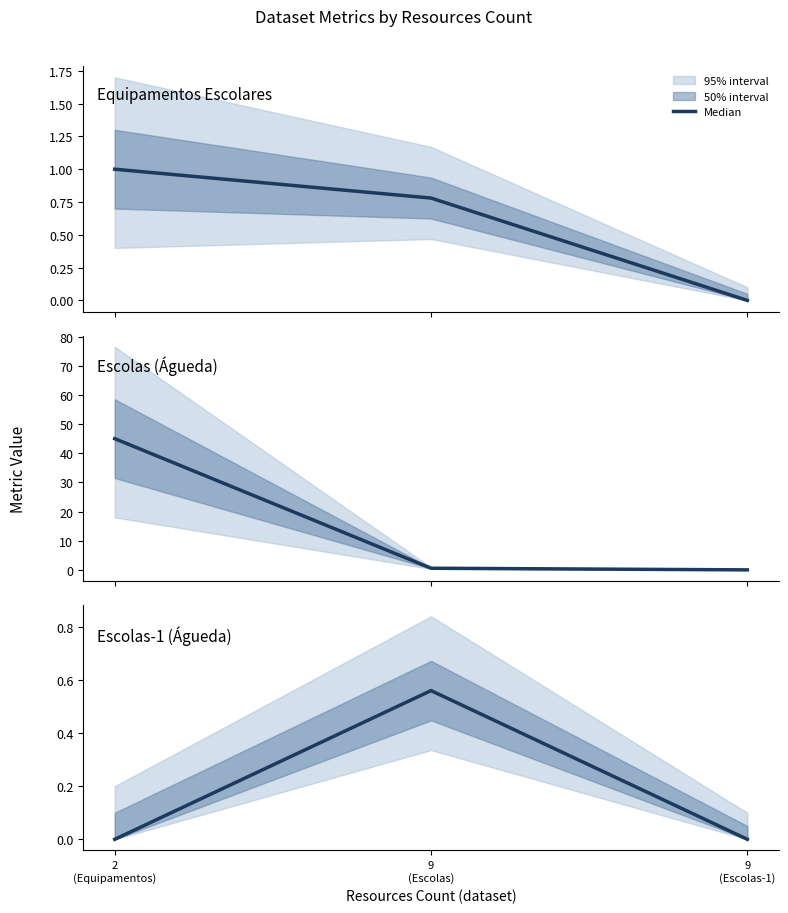

What position from the left is 9
(Escolas)?

2